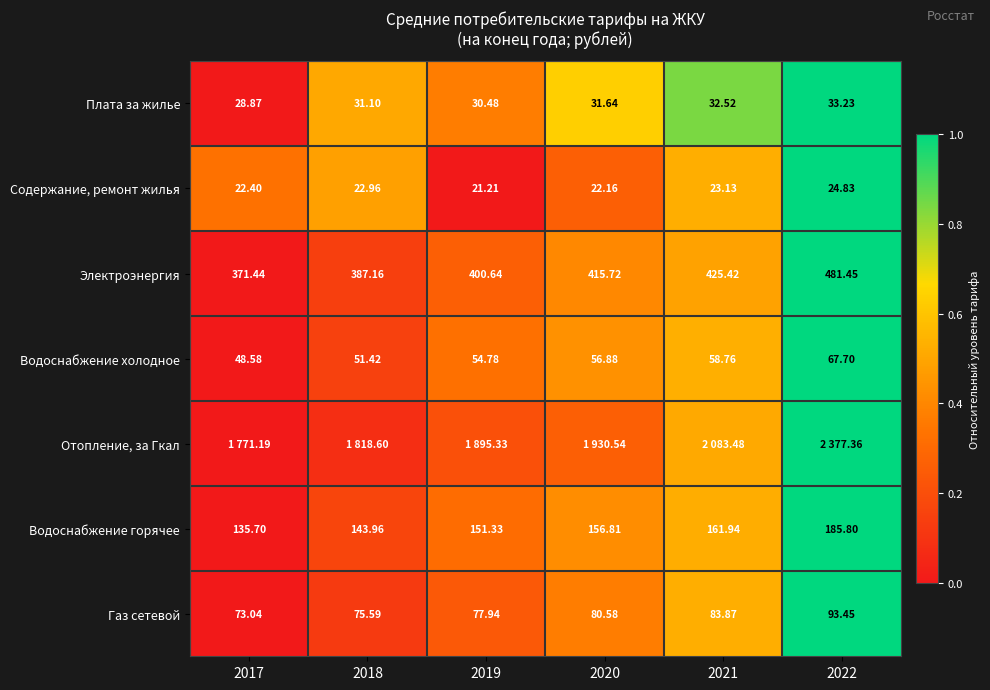

True or false: Водоснабжение холодное has a value of 0.4 at 2019.

False